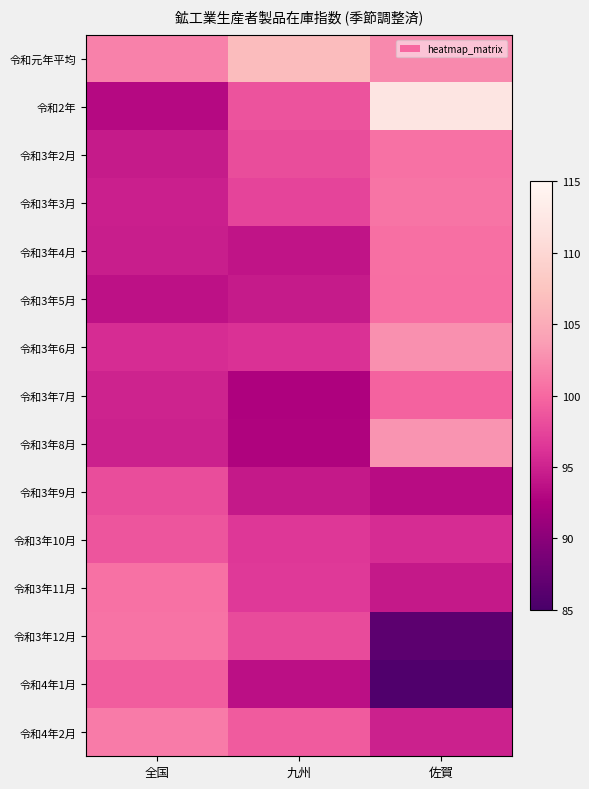

Reading left to right, extract all data points from this chart.

令和元年平均: 全国=101.7	九州=106.6	佐賀=102.3
令和2年: 全国=93.2	九州=98.5	佐賀=112.1
令和3年2月: 全国=94.4	九州=98.1	佐賀=100.7
令和3年3月: 全国=94.8	九州=97.5	佐賀=100.9
令和3年4月: 全国=94.7	九州=94.0	佐賀=100.5
令和3年5月: 全国=93.7	九州=94.4	佐賀=100.4
令和3年6月: 全国=95.7	九州=96.1	佐賀=102.8
令和3年7月: 全国=95.0	九州=92.6	佐賀=99.6
令和3年8月: 全国=94.9	九州=92.7	佐賀=103.0
令和3年9月: 全国=98.1	九州=94.3	佐賀=93.4
令和3年10月: 全国=98.7	九州=96.6	佐賀=95.7
令和3年11月: 全国=100.7	九州=96.7	佐賀=94.3
令和3年12月: 全国=100.8	九州=97.9	佐賀=86.6
令和4年1月: 全国=99.2	九州=93.6	佐賀=85.6
令和4年2月: 全国=101.3	九州=99.1	佐賀=94.9